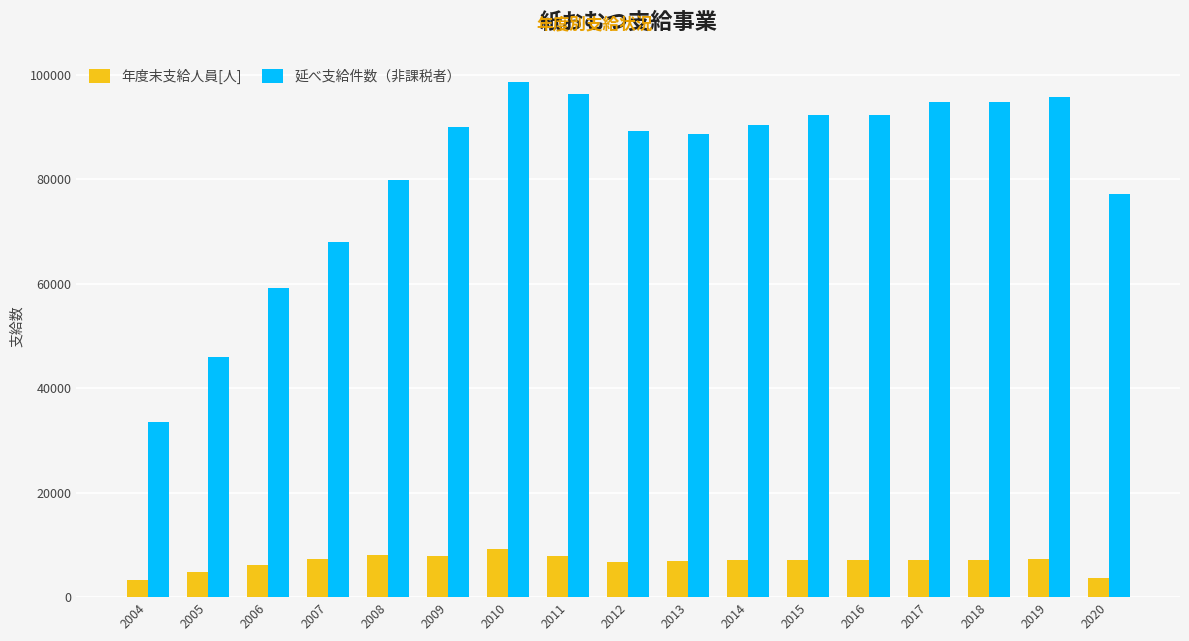

Is the value of 延べ支給件数（非課税者） at 2018 greater than the value of 年度末支給人員[人] at 2016?

Yes